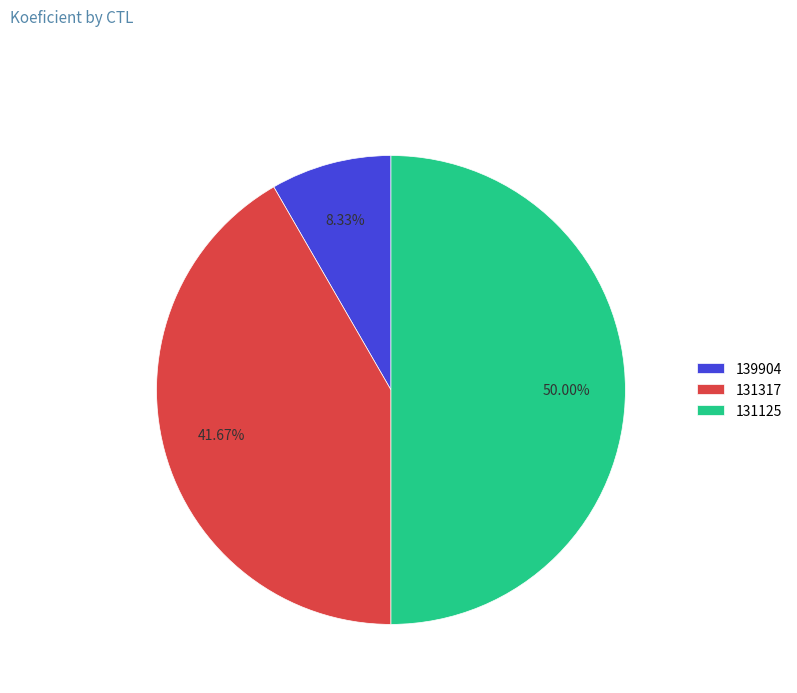

Between 131125 and 131317, which is larger?

131125